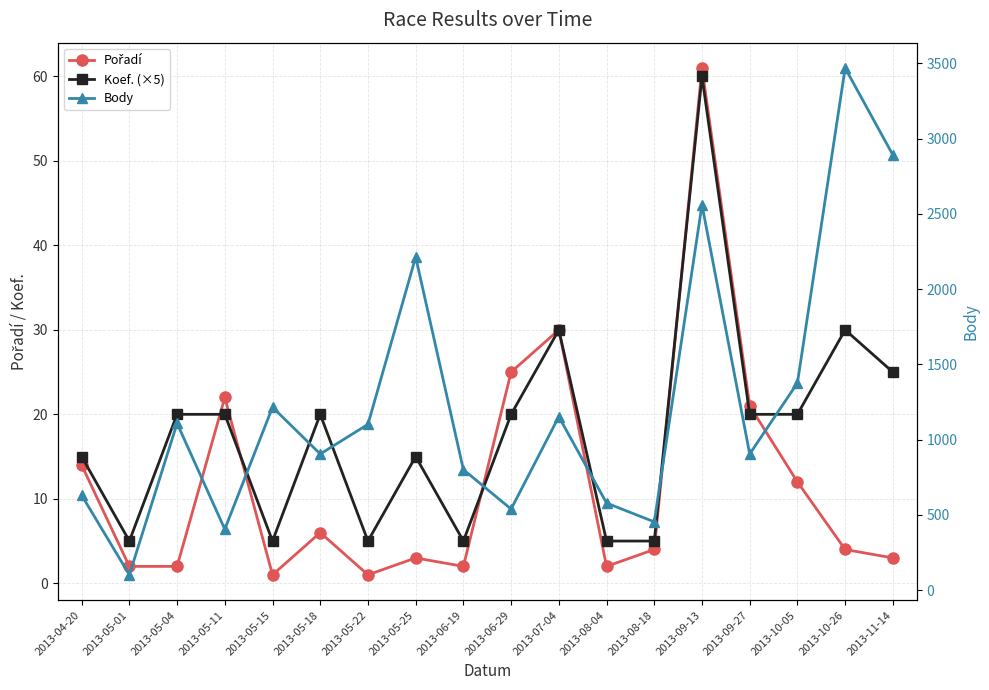

Is it true that Koef. (×5) equals 2 at 2013-08-04?

False